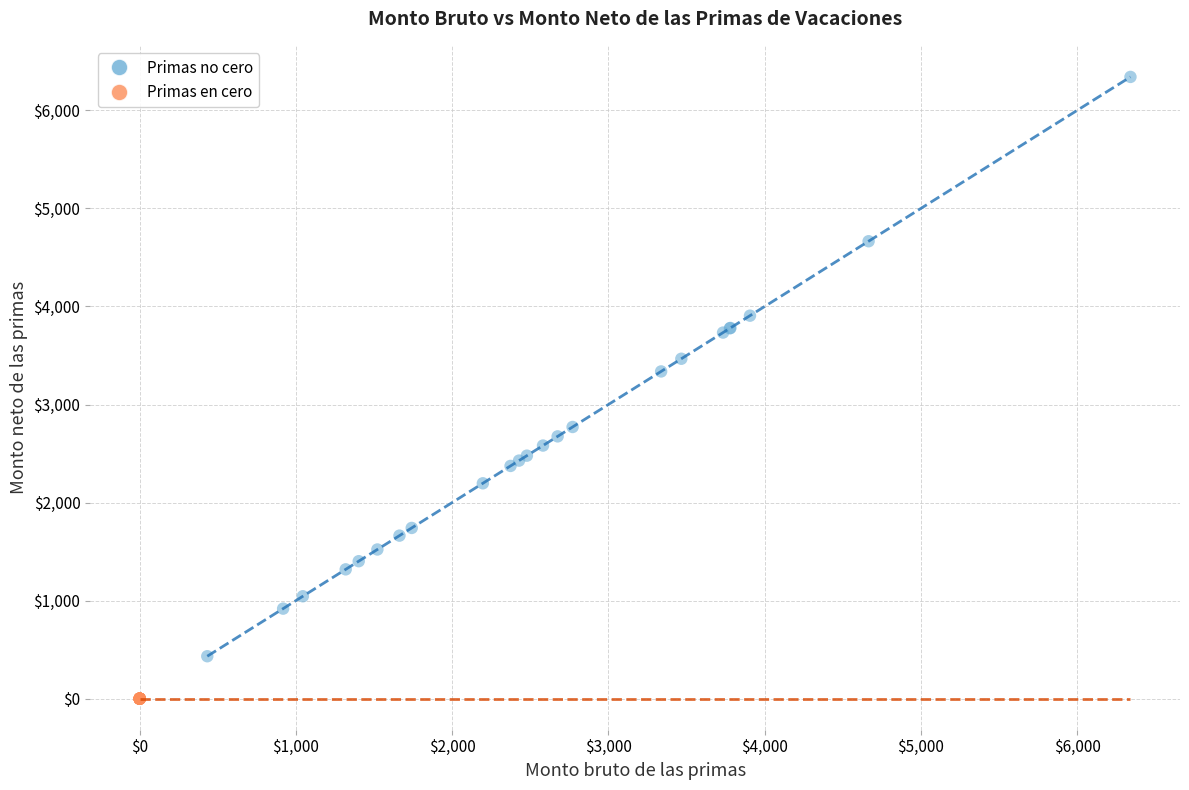

Which series contains the highest Y value?

Primas no cero